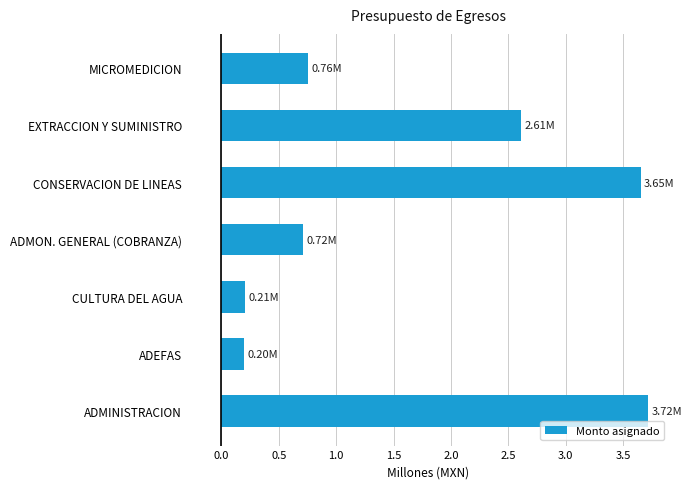

What is the difference between the maximum and minimum values?

3.5